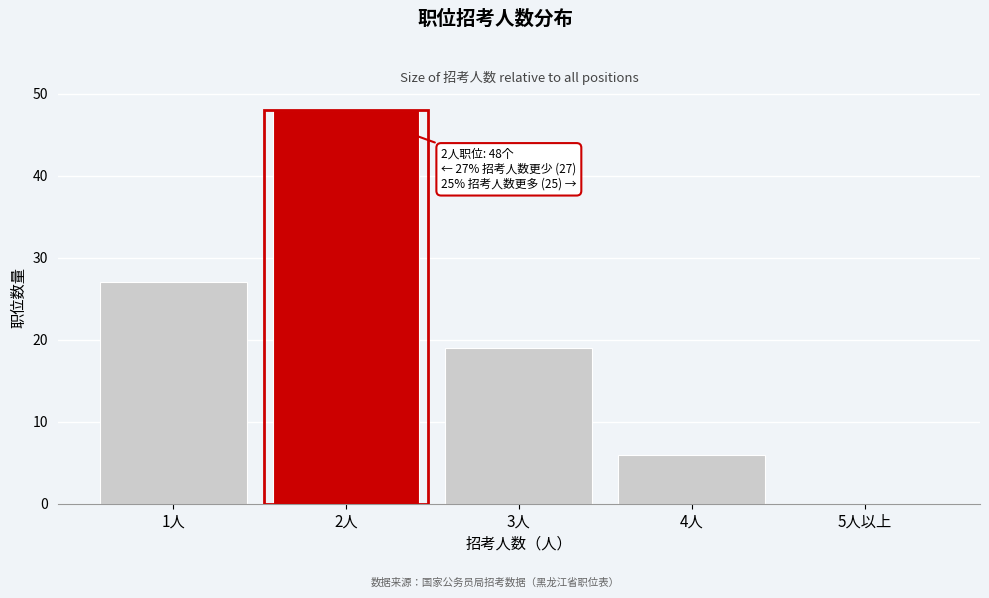

Reading left to right, list all the values displayed in this chart.

1人=27	2人=48	3人=19	4人=6	5人以上=0